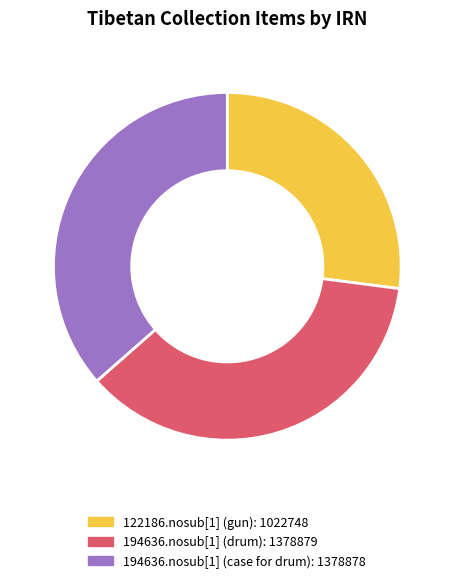

Does 194636.nosub[1] (case for drum) account for over 50% of the chart?

No